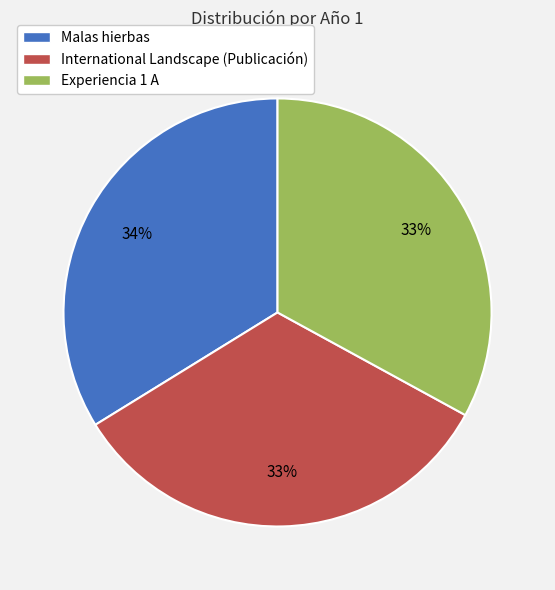

To the nearest percent, what is the difference between the largest and smallest slice percentages?

1%